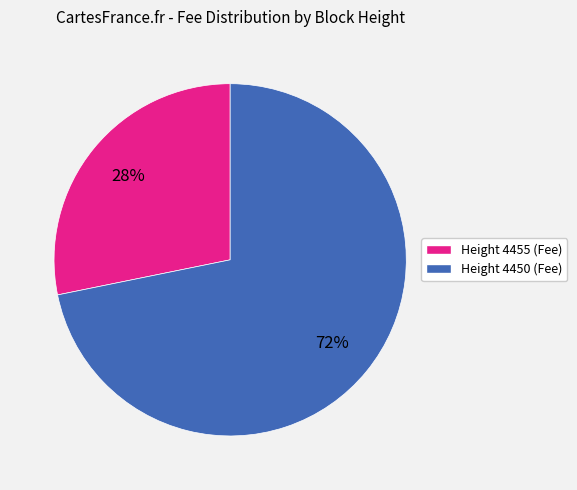

To the nearest percent, what is the average slice percentage?

50%